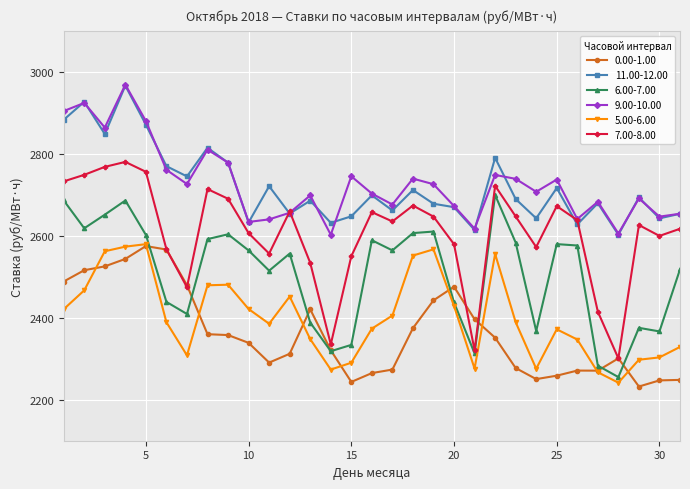

What is the minimum value for 7.00-8.00?

2300.8